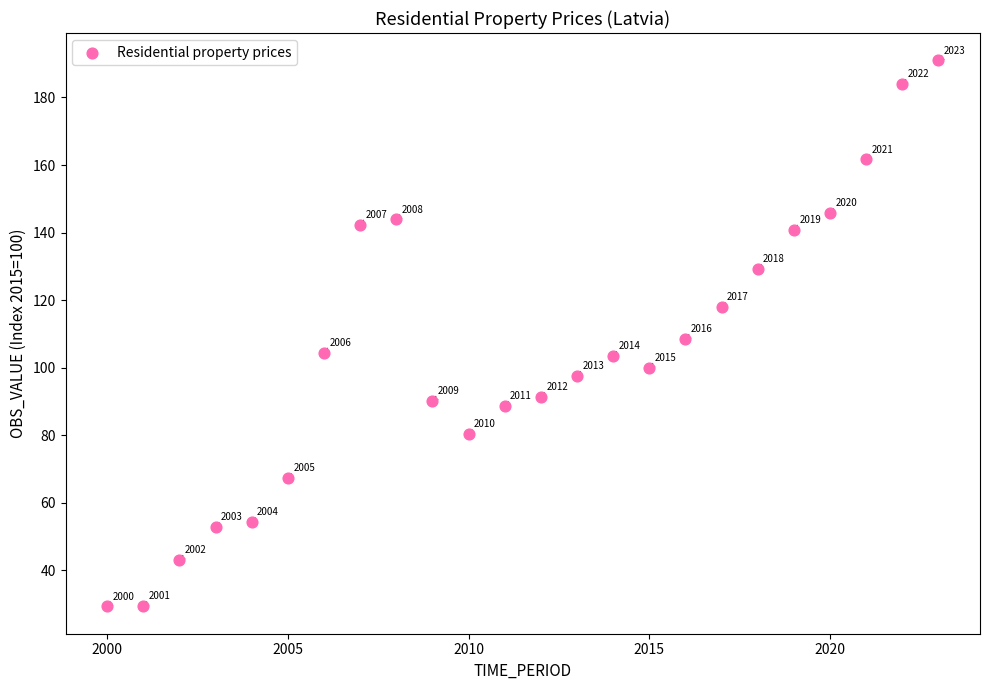

What is the range of Y values (max minus min)?

161.7